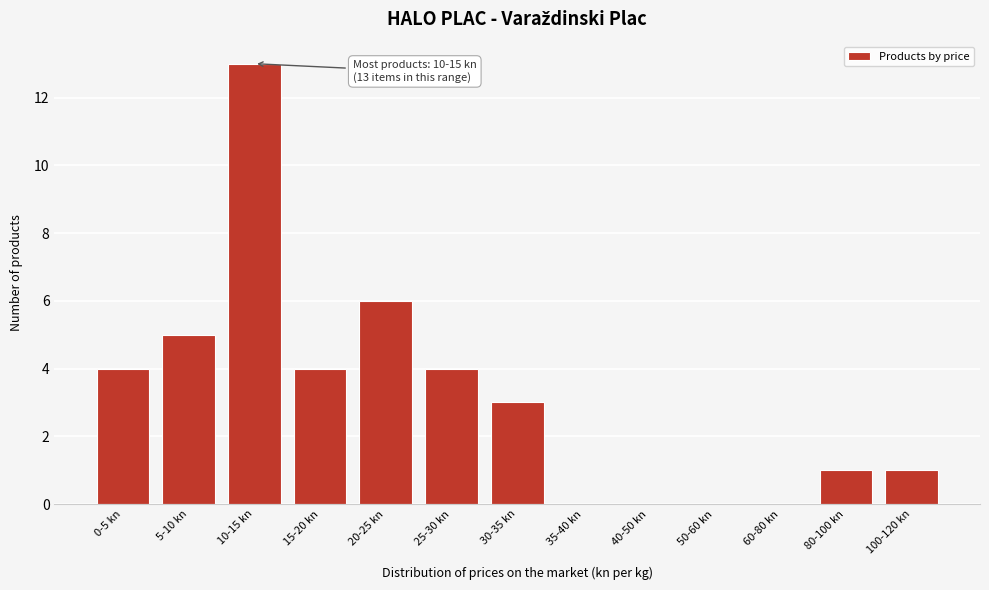

Reading left to right, list all the values displayed in this chart.

0-5 kn=4	5-10 kn=5	10-15 kn=13	15-20 kn=4	20-25 kn=6	25-30 kn=4	30-35 kn=3	35-40 kn=0	40-50 kn=0	50-60 kn=0	60-80 kn=0	80-100 kn=1	100-120 kn=1